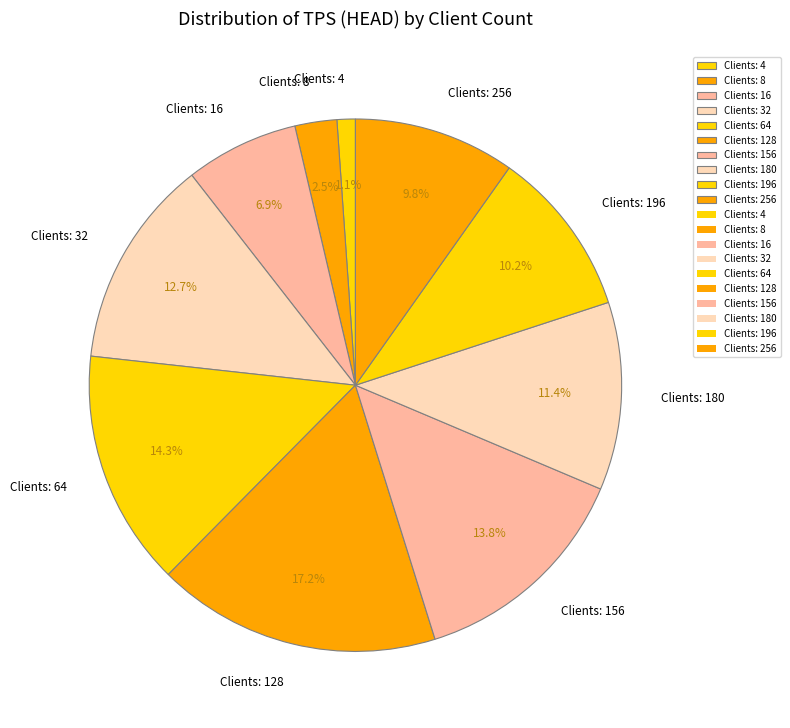

What is the ratio of the value at Clients: 196 to the value at Clients: 128?

0.6